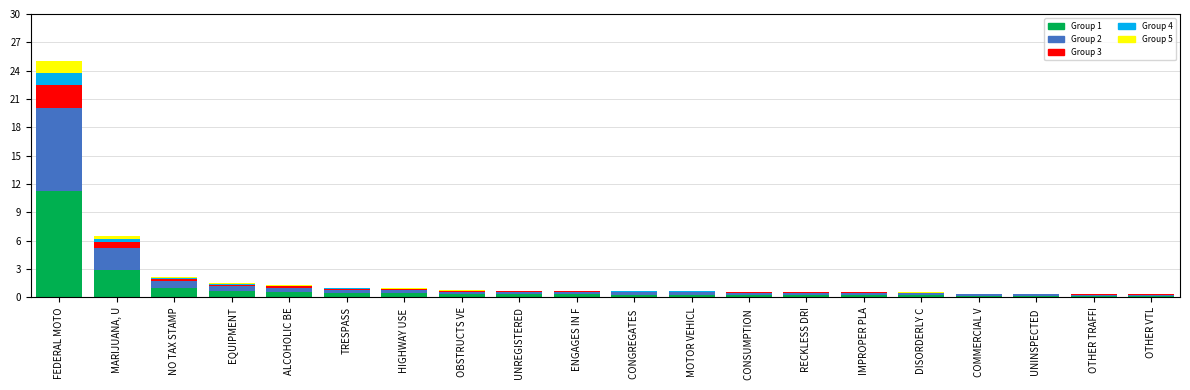

At which label does Group 1 reach its peak?

FEDERAL MOTO